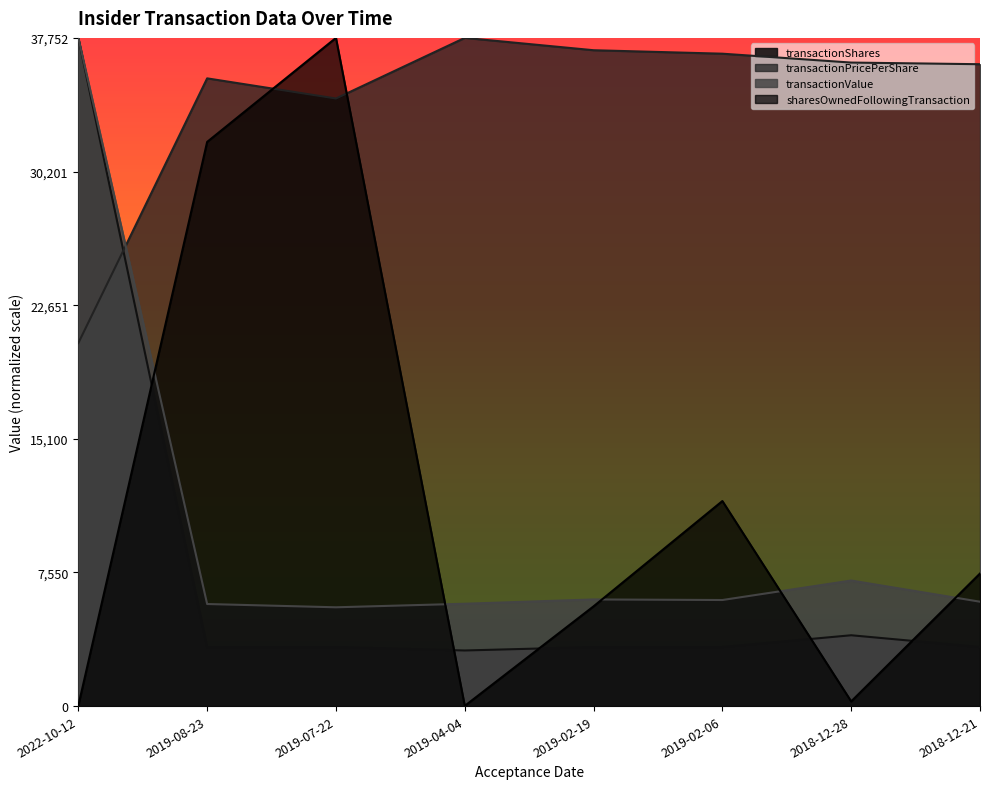

Is it true that transactionValue equals 37752.0 at 2022-10-12?

True